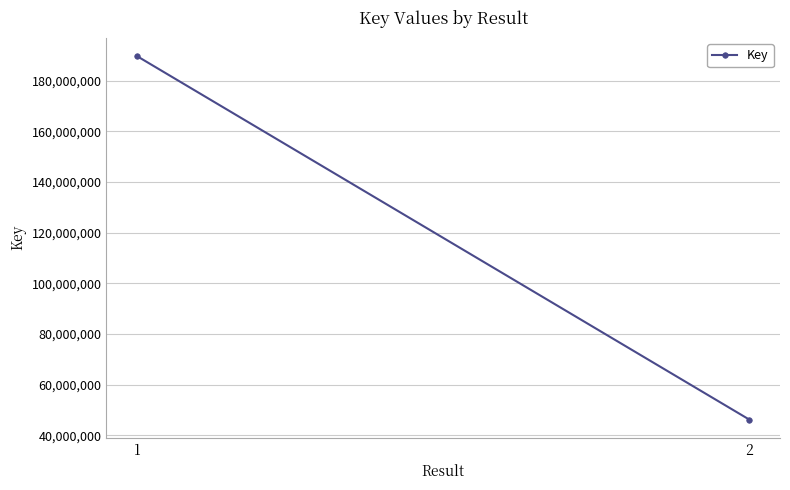

Rank the categories by value from highest to lowest.

1, 2